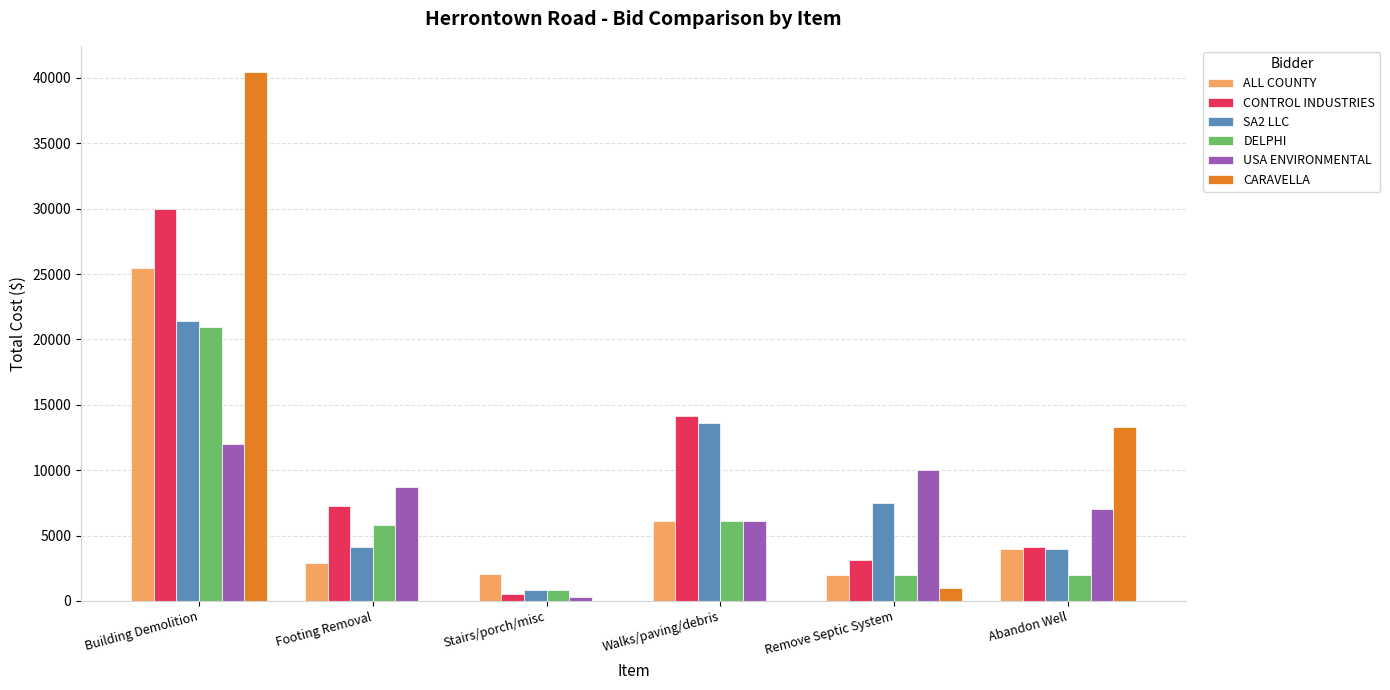

True or false: CONTROL INDUSTRIES has a value of 20130.2 at Walks/paving/debris.

False